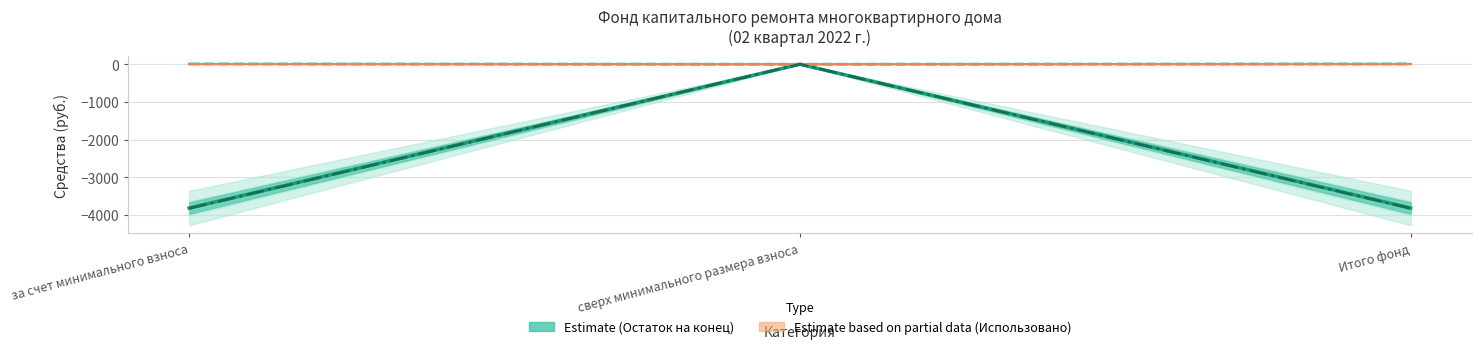

Which series has the widest spread of values?

Остаток на начало